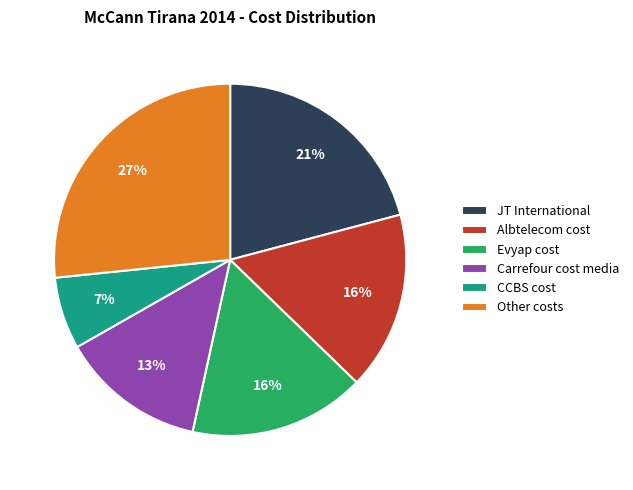

Is there a majority slice in this chart?

No